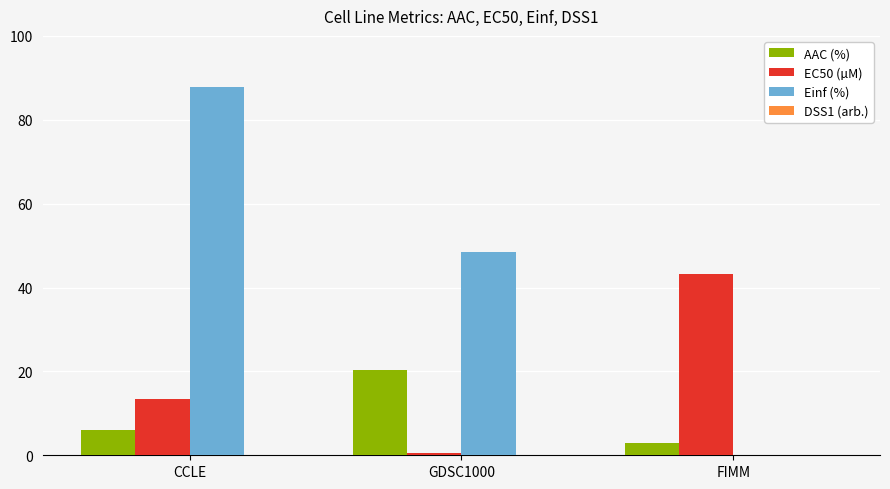

At which category is the sum across all series the highest?

CCLE